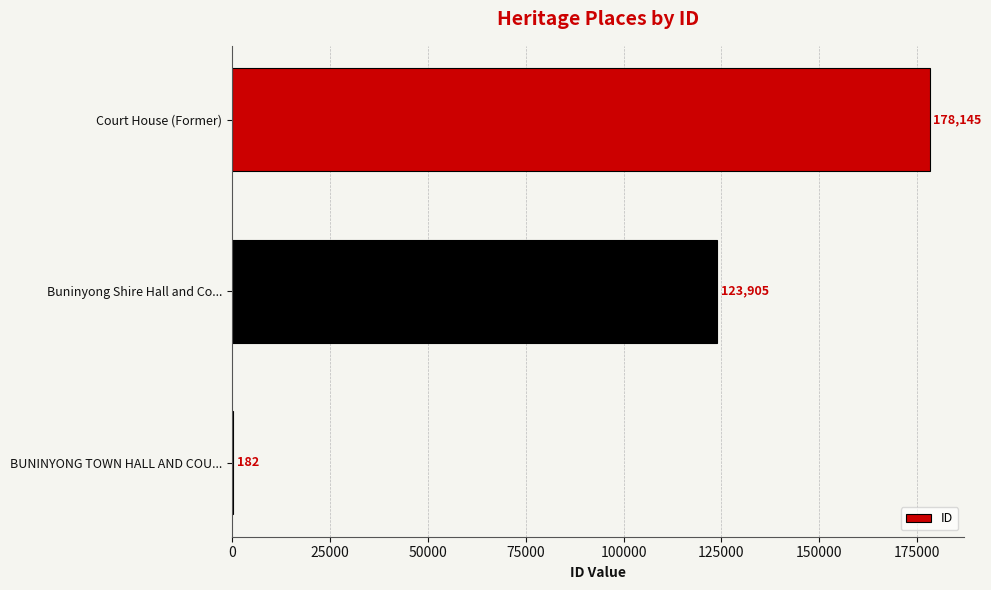

What is the greatest value displayed?

178145